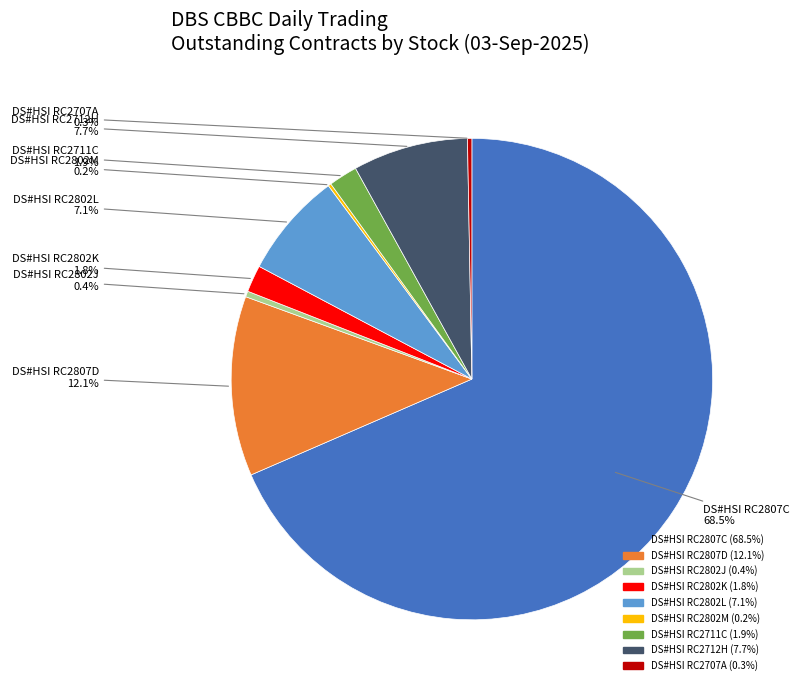

Is there a majority slice in this chart?

Yes